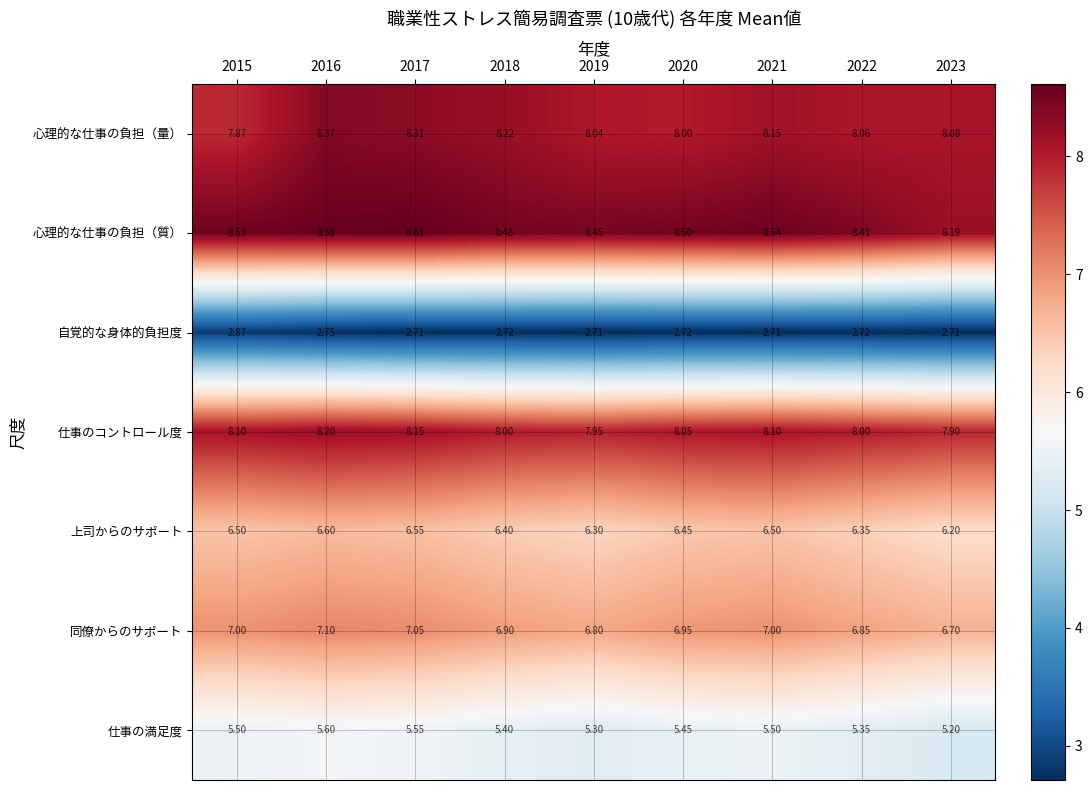

Which series has the largest range (max minus min)?

心理的な仕事の負担（量）